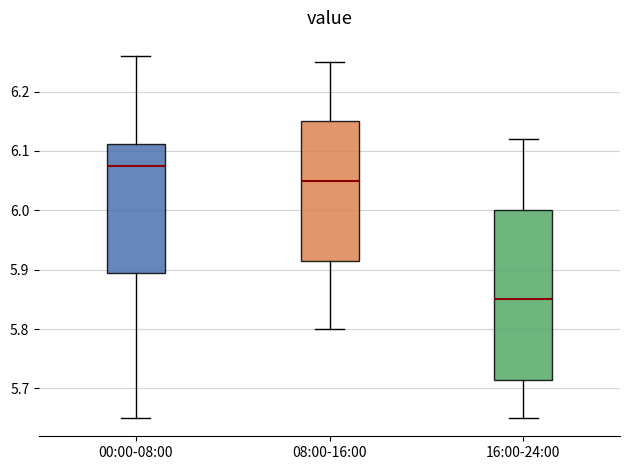

Reading left to right, transcribe this box plot: for each box, give where its median line is, the range the box spans, and where its two whiskers end, as read against the y-axis. The values are not printed on the chart, so give them approximately, as read against the axis.

00:00-08:00: median 6.08, box 5.90 to 6.11, whiskers 5.65 to 6.26
08:00-16:00: median 6.05, box 5.92 to 6.15, whiskers 5.80 to 6.25
16:00-24:00: median 5.85, box 5.72 to 6.00, whiskers 5.65 to 6.12